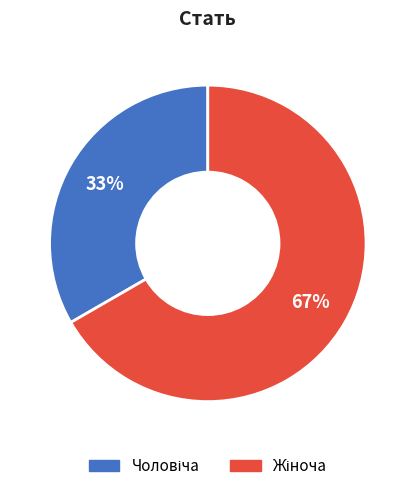

Is there a majority slice in this chart?

Yes